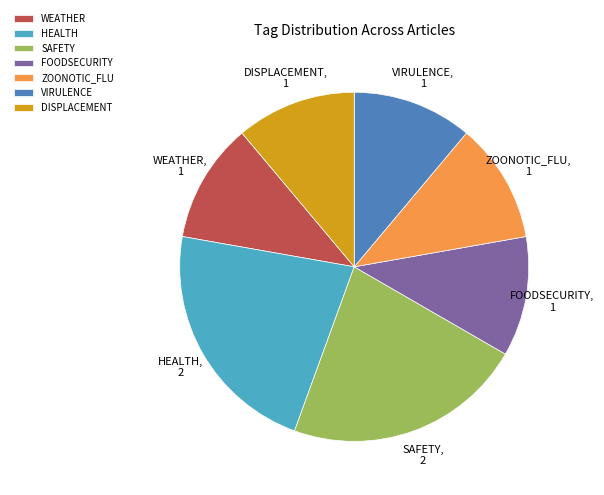

How many slices are in this pie chart?

7